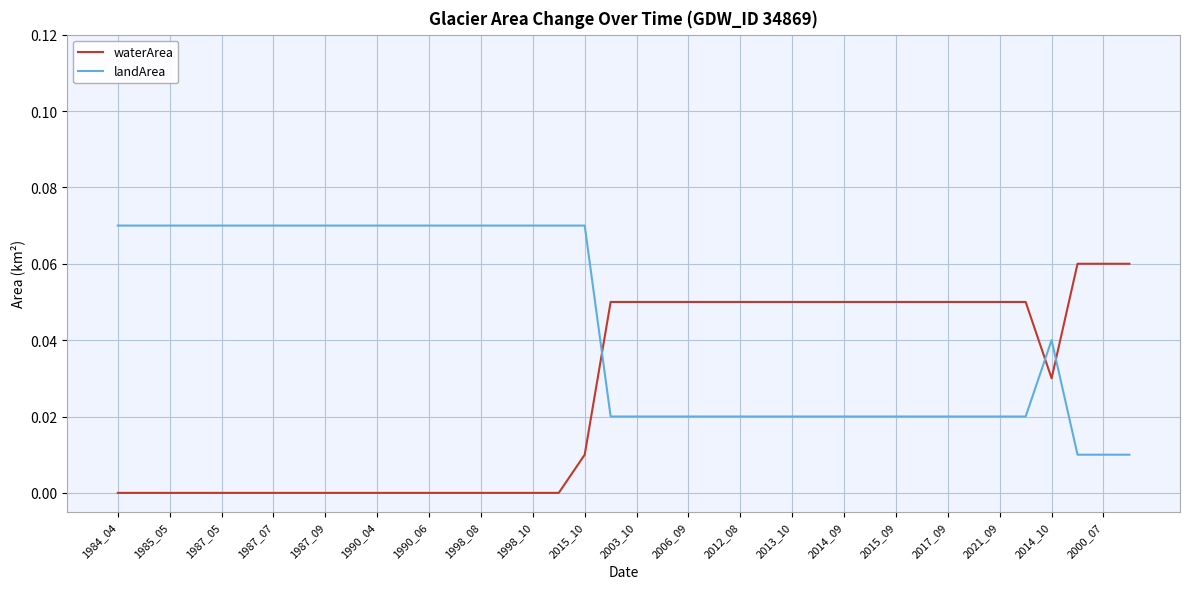

Rank the series by their maximum value, from lowest to highest.

waterArea, landArea